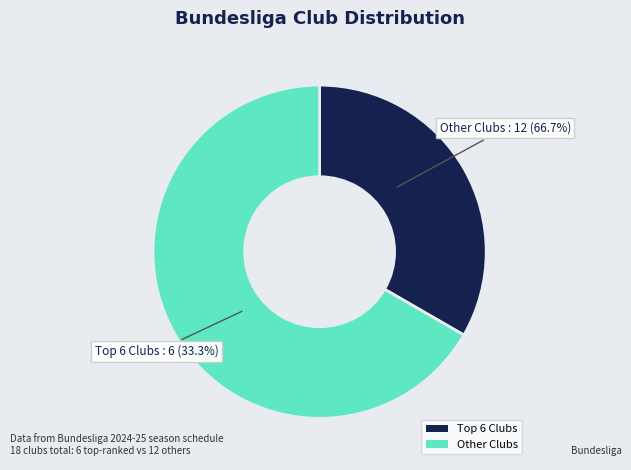

Do VfL Bochum 1848 and Sport-Club Freiburg together represent more than half of the pie?

No